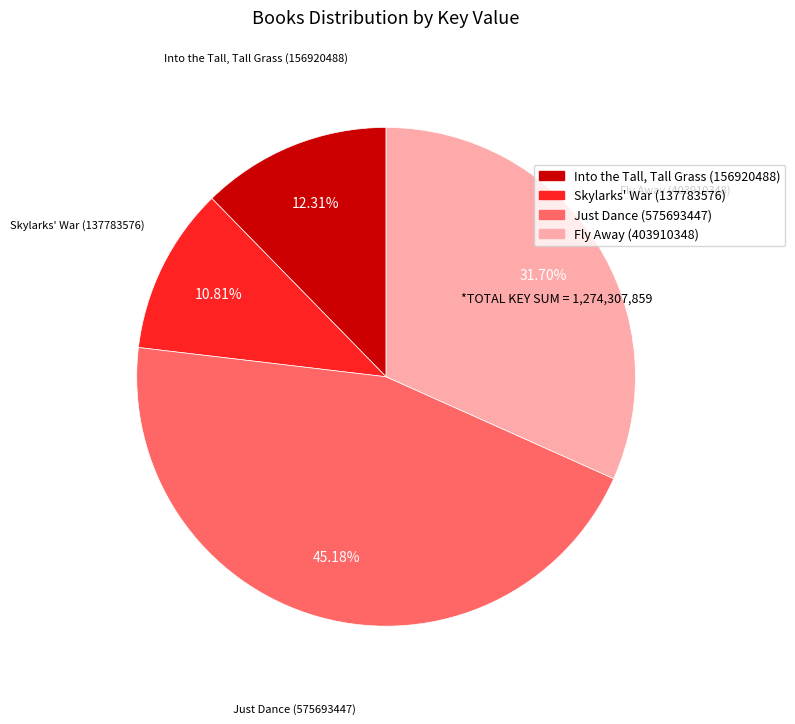

Is the sum of Into the Tall, Tall Grass (156920488) and Just Dance (575693447) greater than half?

Yes